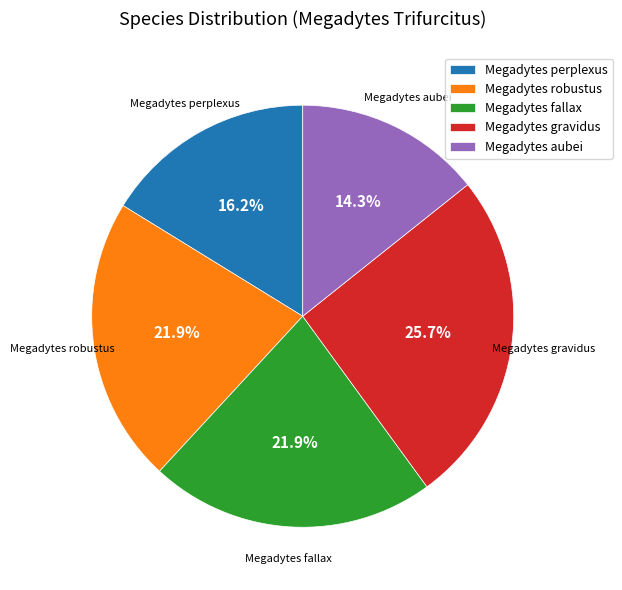

What percentage is the Megadytes fallax slice, to the nearest percent?

22%